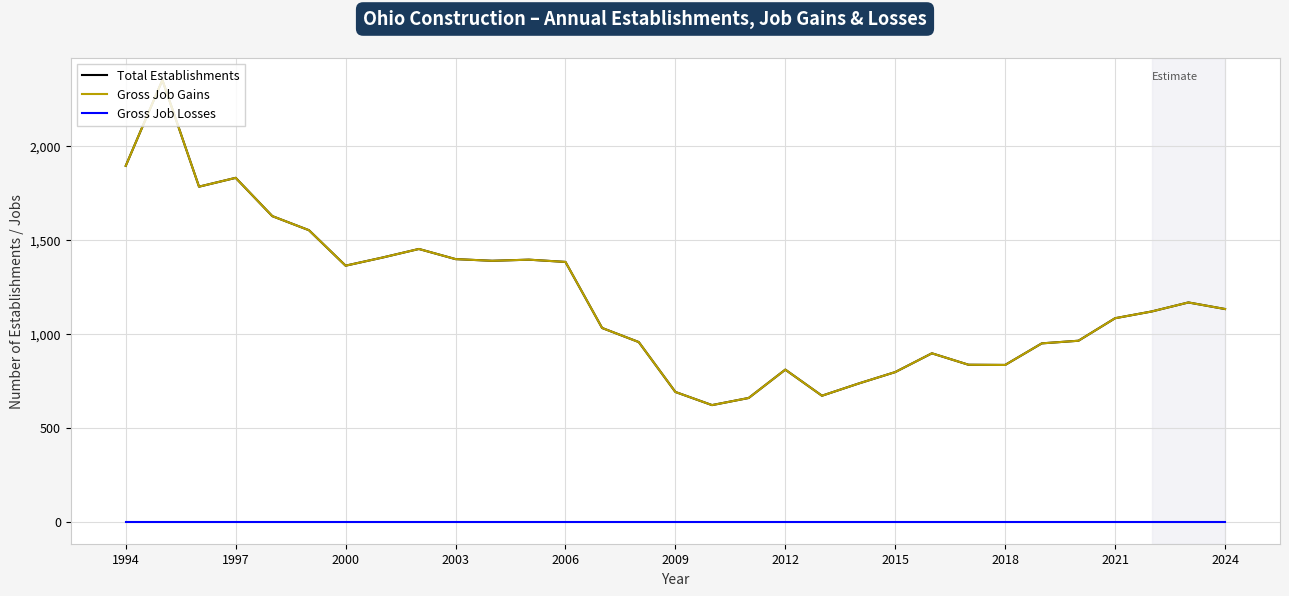

Which series has the widest spread of values?

Total Establishments